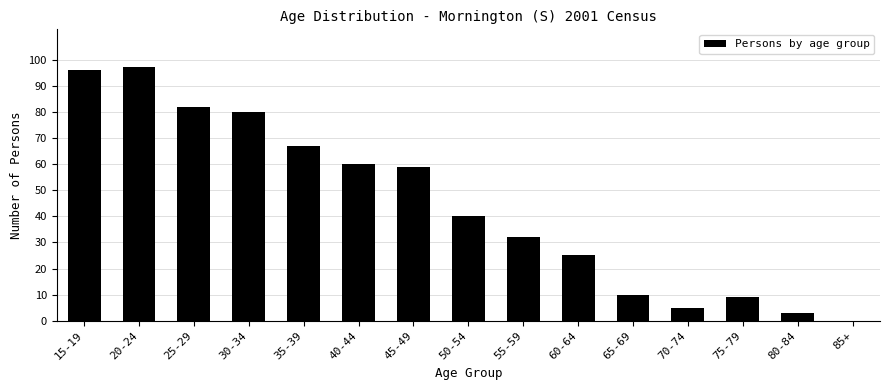

Reading left to right, transcribe all the data shown in this chart.

15-19=96	20-24=97	25-29=82	30-34=80	35-39=67	40-44=60	45-49=59	50-54=40	55-59=32	60-64=25	65-69=10	70-74=5	75-79=9	80-84=3	85+=0